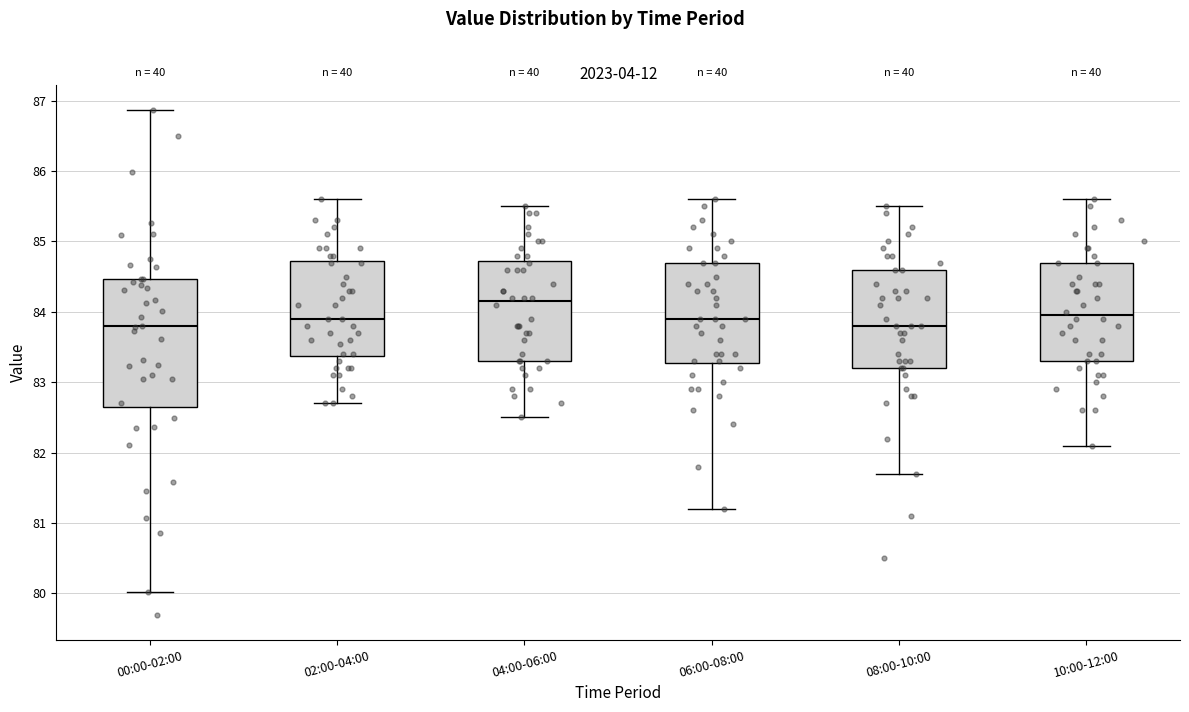

Where is the lower edge of the box for 02:00-04:00 on the y-axis? The values are not printed on the chart, so give them approximately, as read against the axis.

83.4